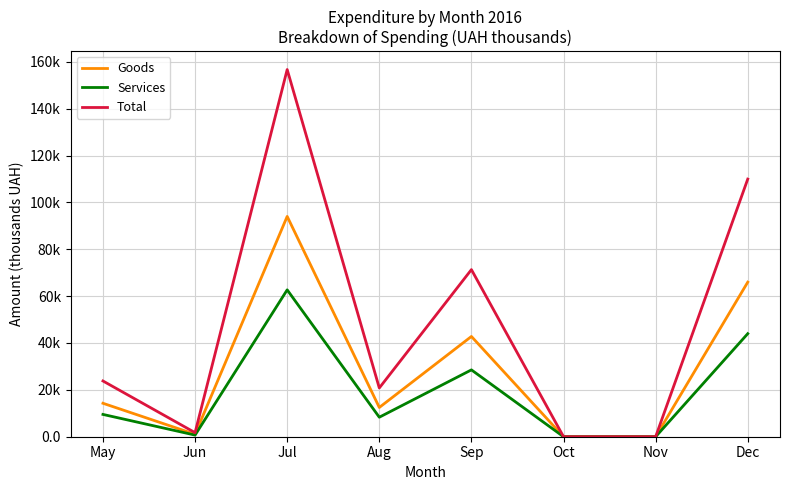

List the series in order of their peak value, highest first.

Total, Goods, Services